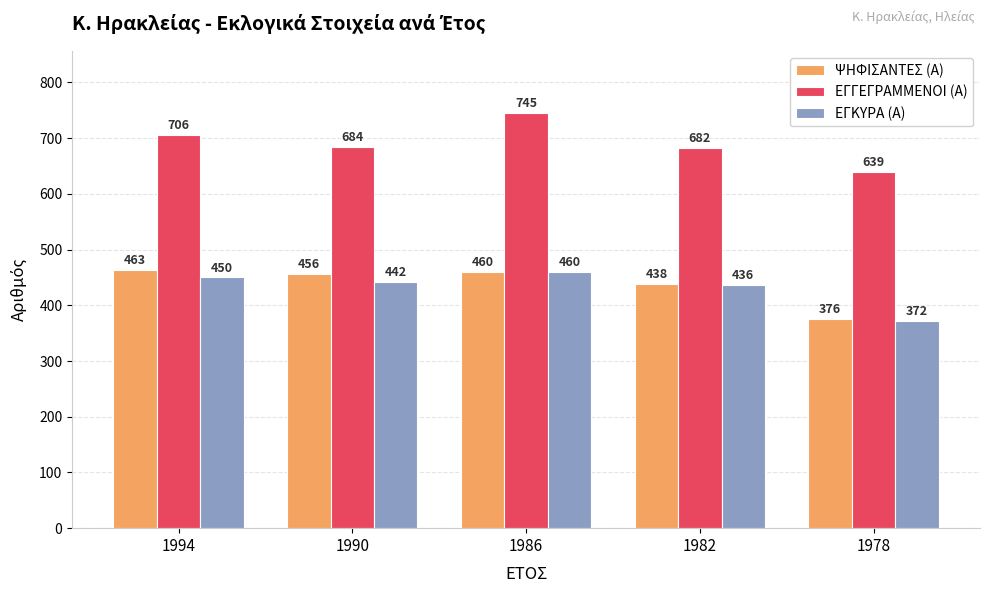

At which category is the sum across all series the highest?

1986